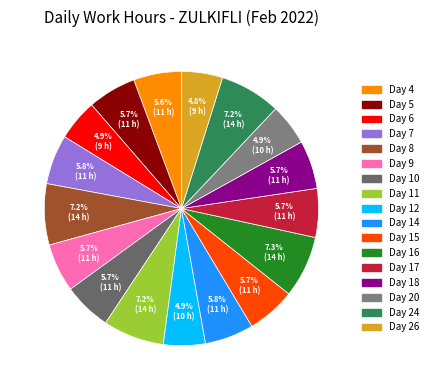

Is there a majority slice in this chart?

No